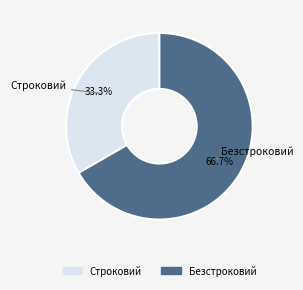

What is the ratio of the value at Безстроковий to the value at Строковий?

2.0